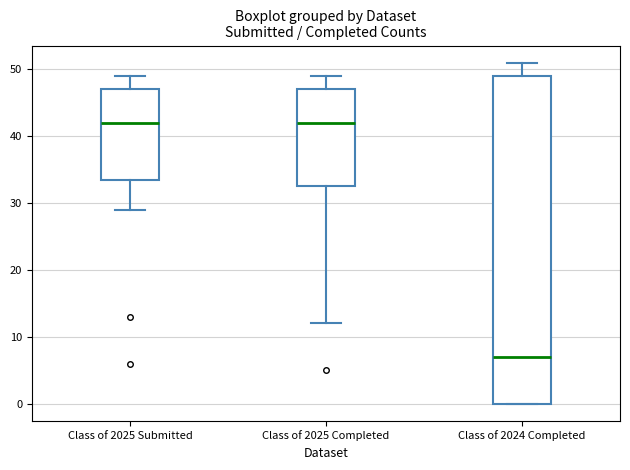

Reading left to right, transcribe this box plot: for each box, give where its median line is, the range the box spans, and where its two whiskers end, as read against the y-axis. The values are not printed on the chart, so give them approximately, as read against the axis.

Class of 2025 Submitted: median 42, box 34 to 47, whiskers 29 to 49
Class of 2025 Completed: median 42, box 33 to 47, whiskers 12 to 49
Class of 2024 Completed: median 7, box 0 to 49, whiskers 0 to 51